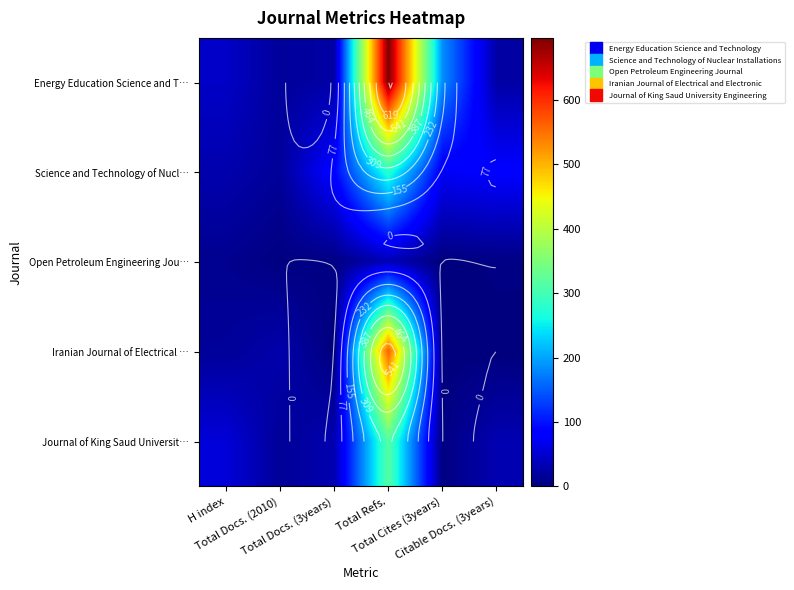

What is the total value across all series at Total Docs. (3years)?

146